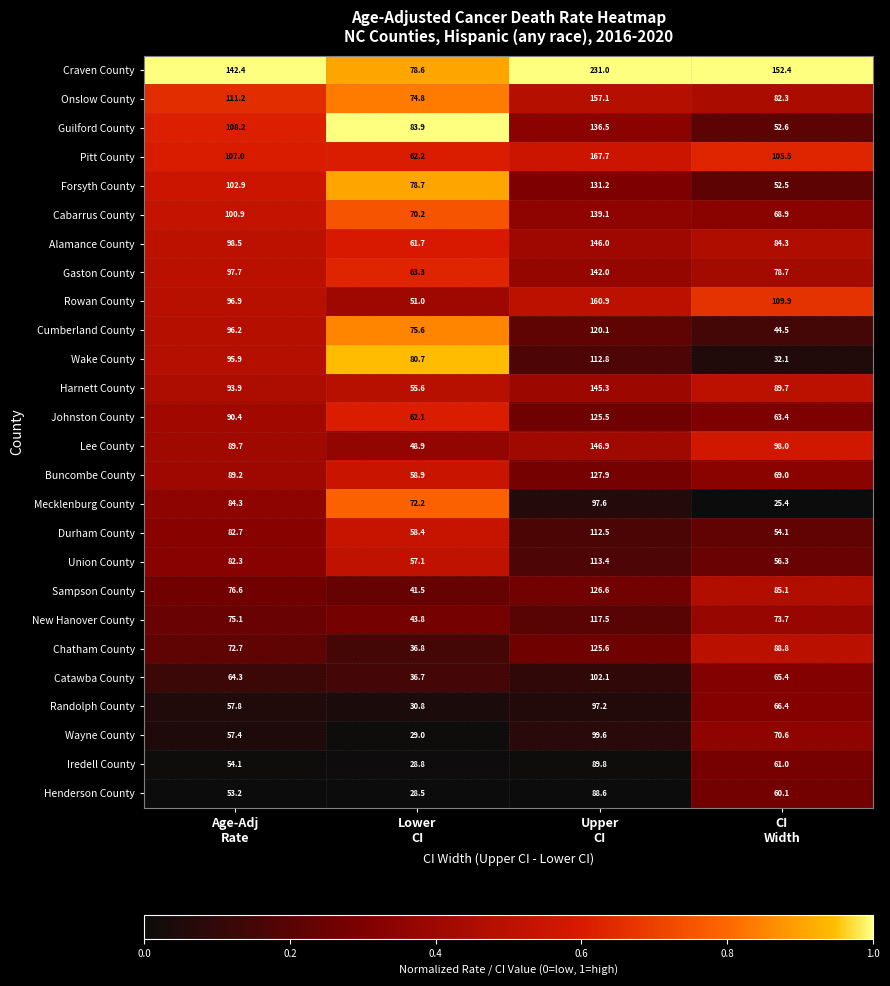

What is the difference between the maximum and minimum values in the Craven County series?

152.4